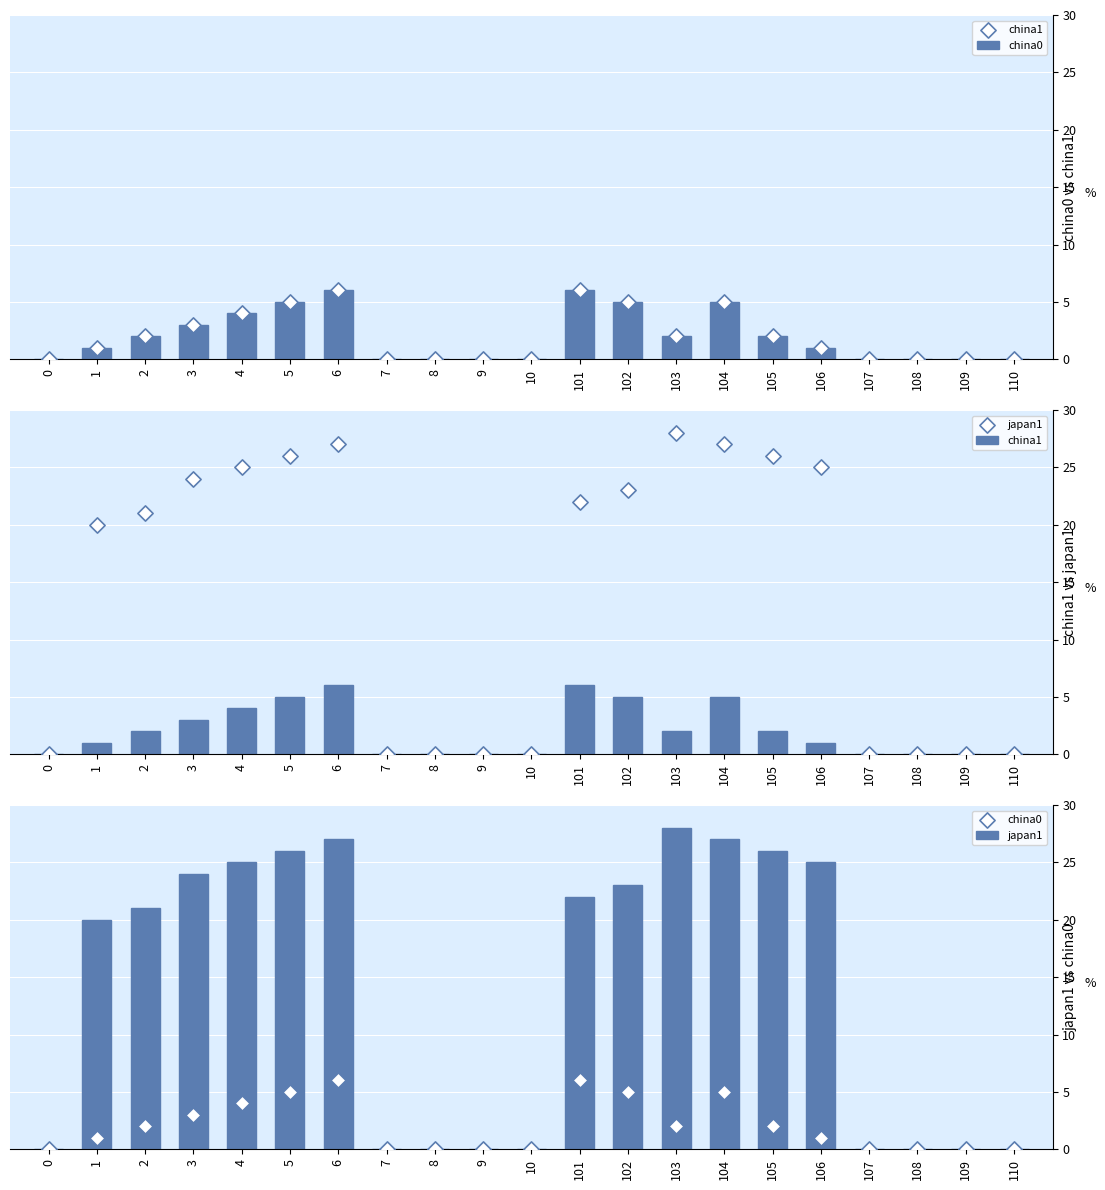

What is the total value across all series at 4?

33